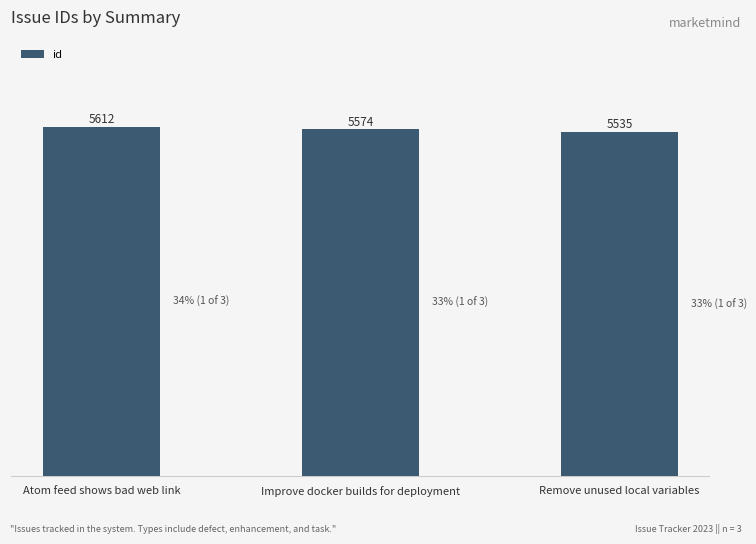

At which category does the chart reach its minimum across all series?

Remove unused local variables